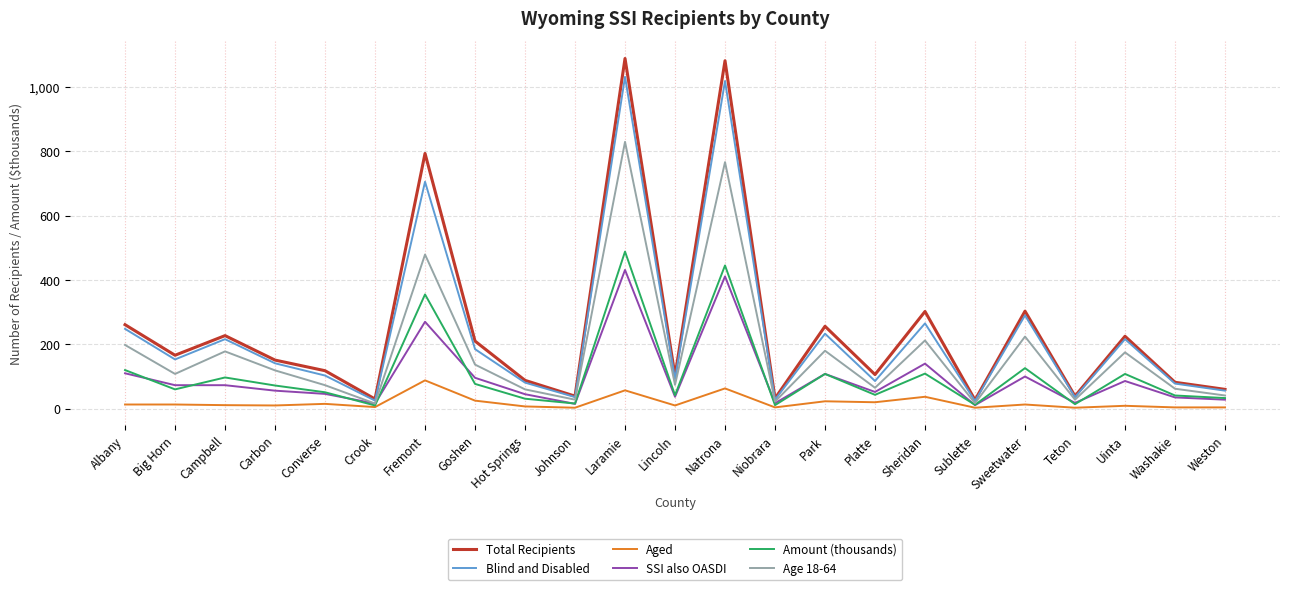

At Sheridan, list the series in order from largest to smallest.

Total Recipients, Blind and Disabled, Age 18-64, SSI also OASDI, Amount (thousands), Aged